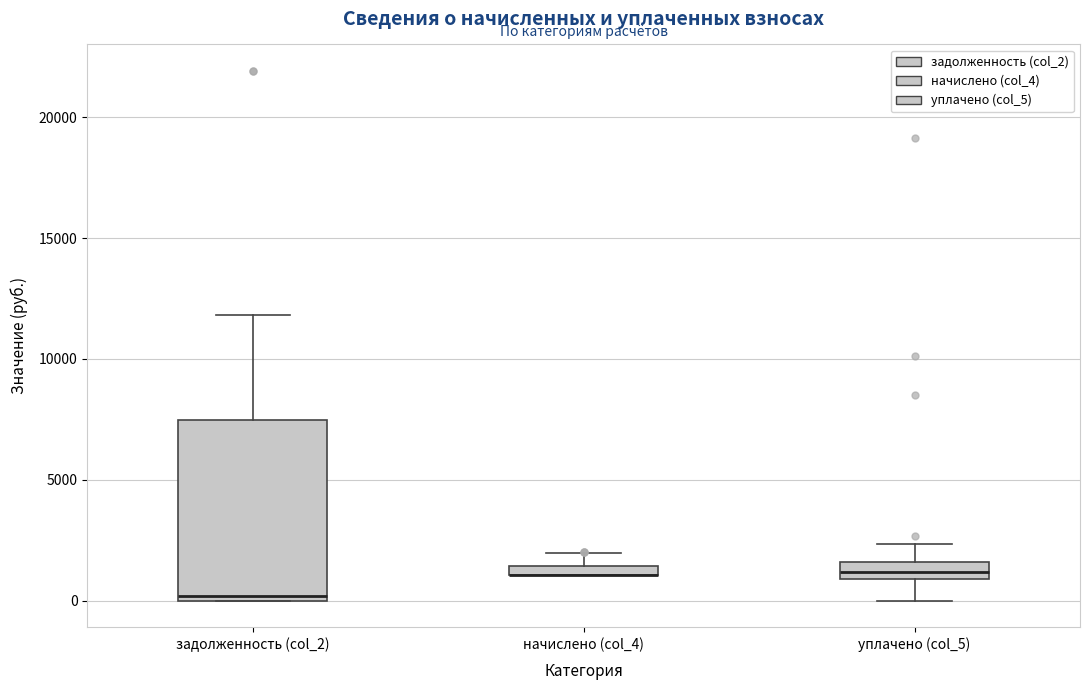

Where does the upper whisker of the box for уплачено (col_5) end on the y-axis? The values are not printed on the chart, so give them approximately, as read against the axis.

2500